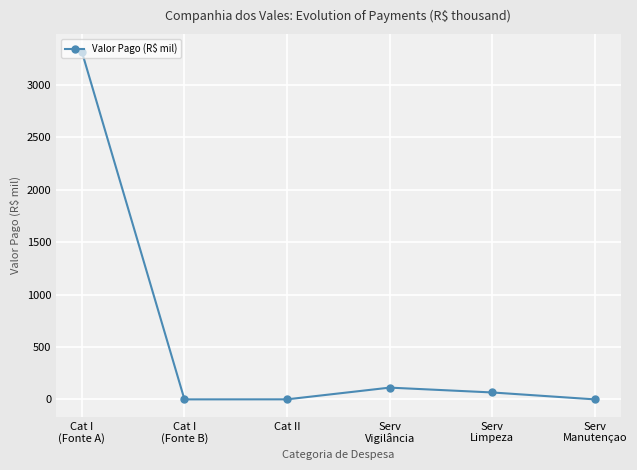

Where is the first local maximum?

Serv
Vigilância